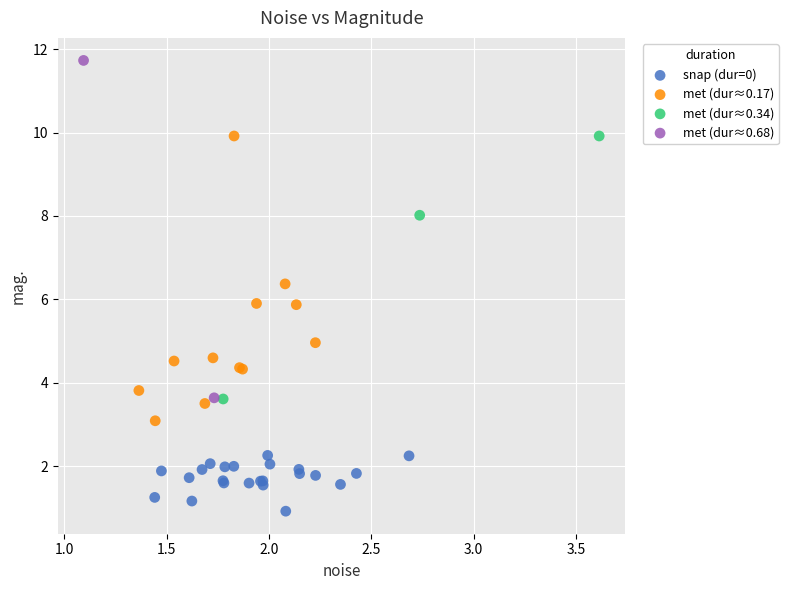

Which series reaches the maximum Y coordinate?

met (dur≈0.68)